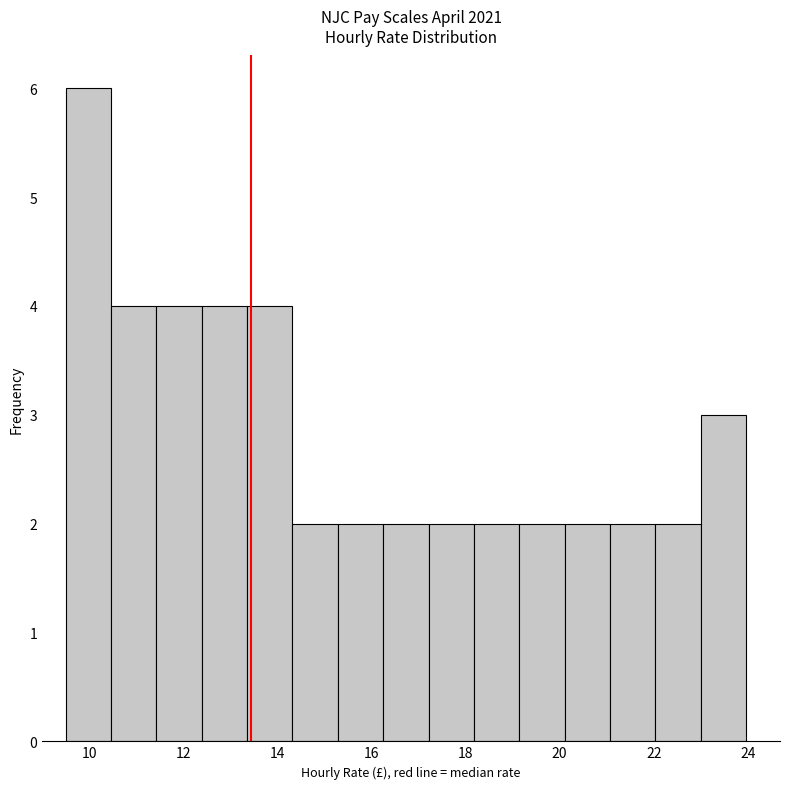

What is the height of the bar covering 10.4 to 11.4 on the x-axis? Neither the bar edges nor the heights are printed on the chart, so give them approximately, as read against the axes.

4